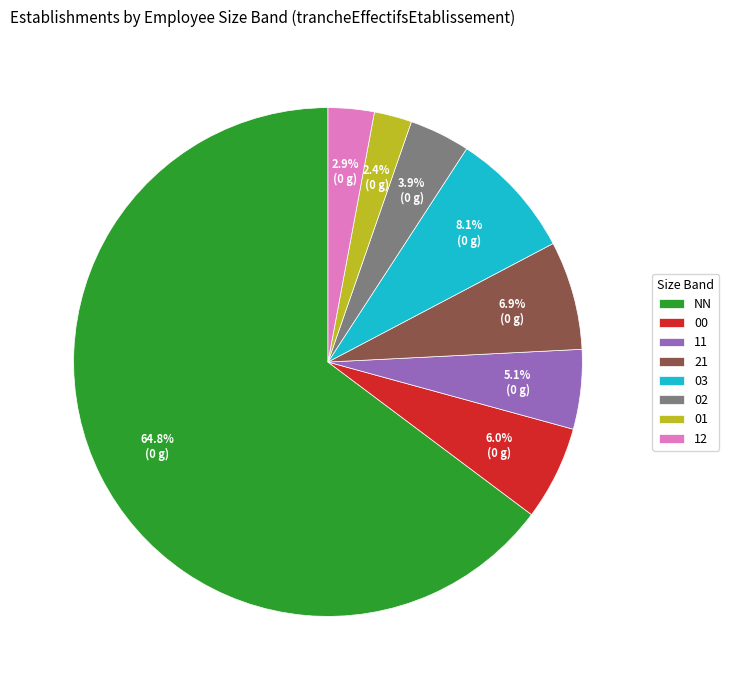

How many slices are in this pie chart?

8